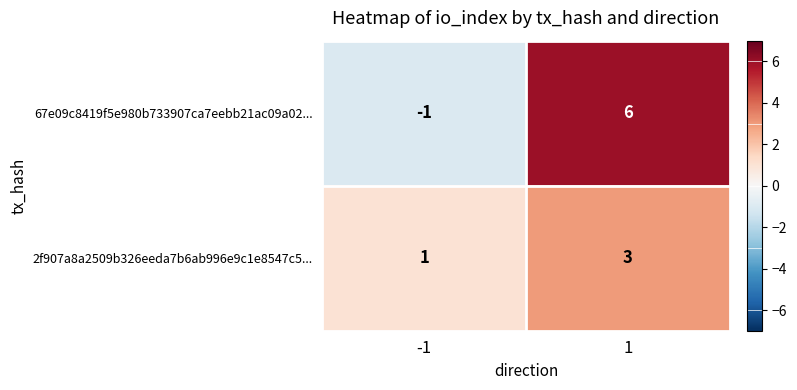

Reading left to right, transcribe all the data shown in this chart.

67e09c8419f5e980b733907ca7eebb21ac09a02...: -1	6
2f907a8a2509b326eeda7b6ab996e9c1e8547c5...: 1	3